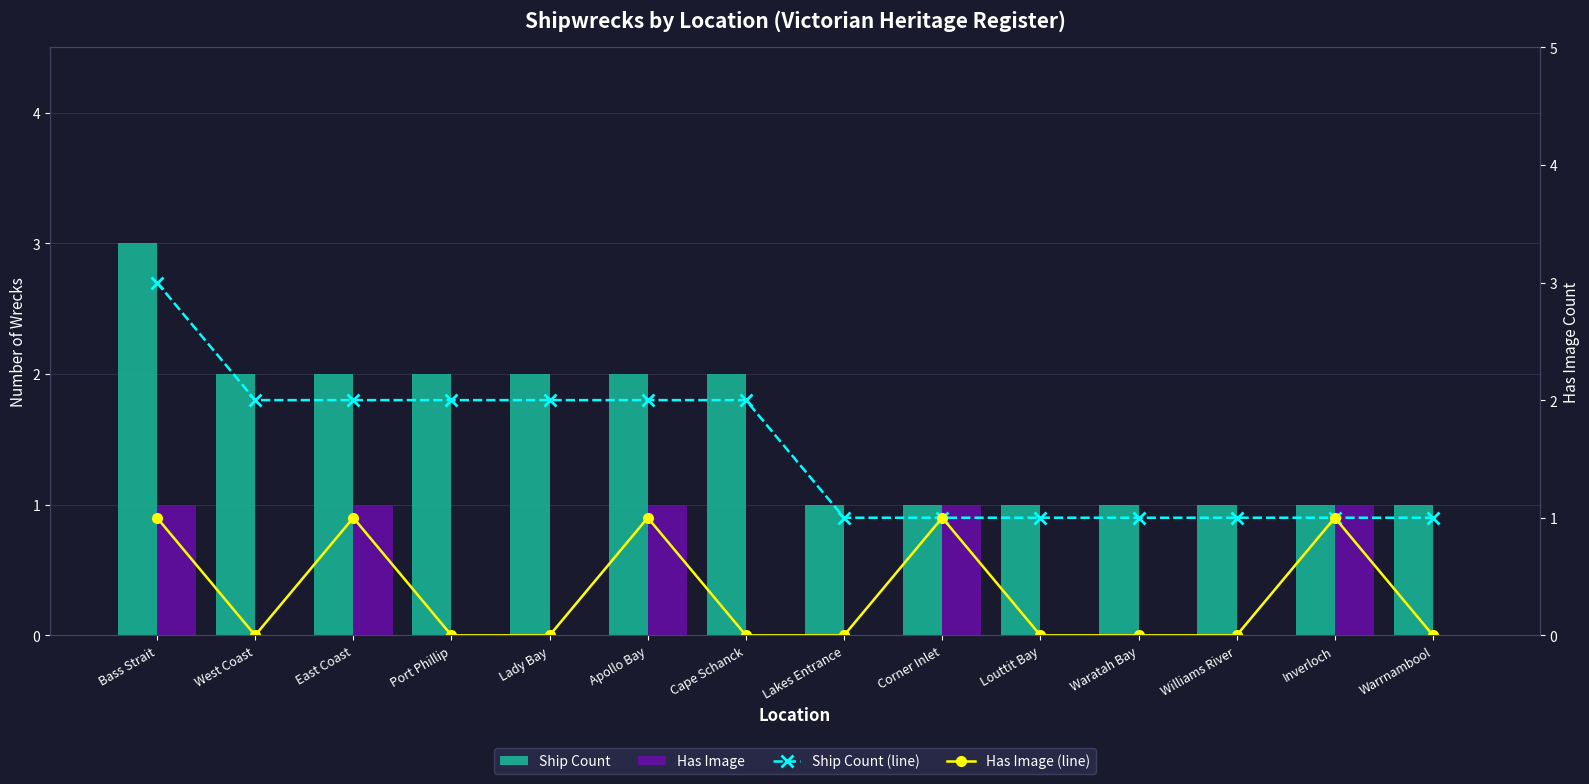

What is the total value across all series at Warrnambool?

2